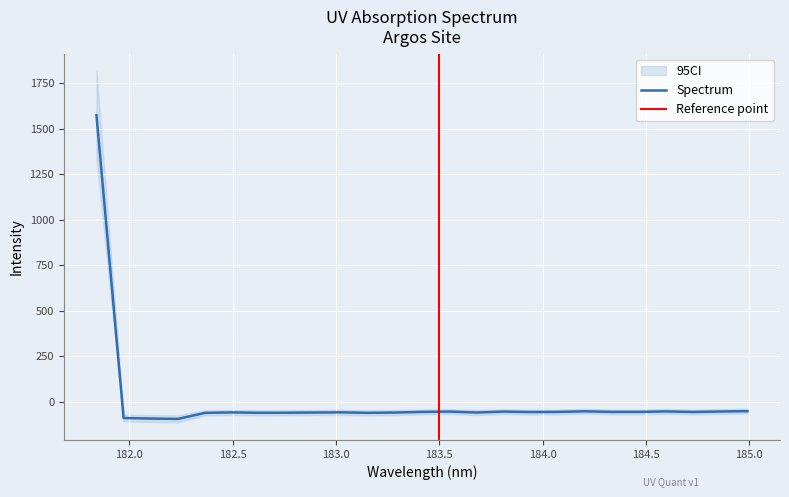

Which label corresponds to the largest value in the chart?

181.8418